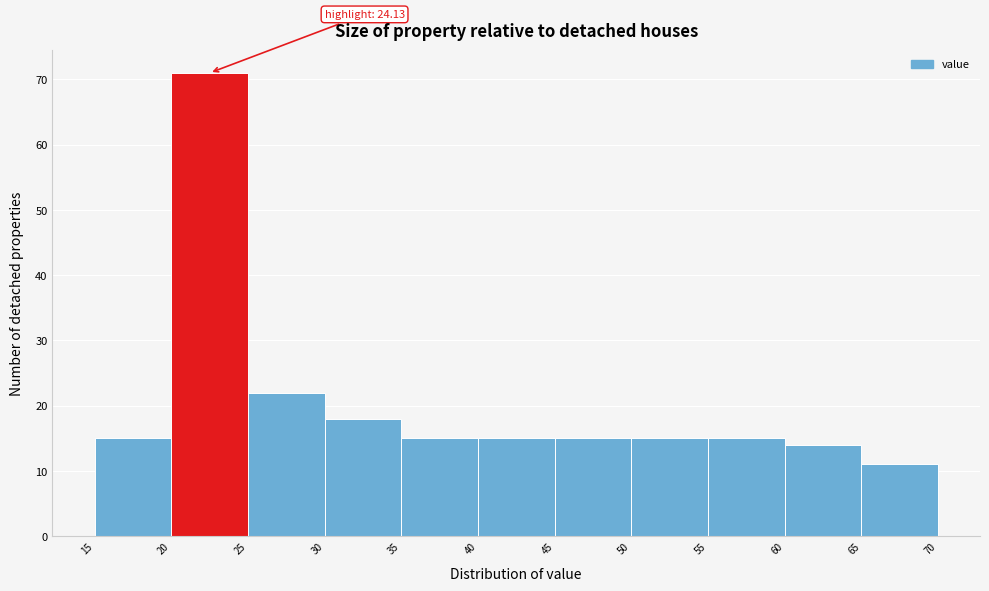

Which range on the x-axis has the tallest bar?

20 to 25